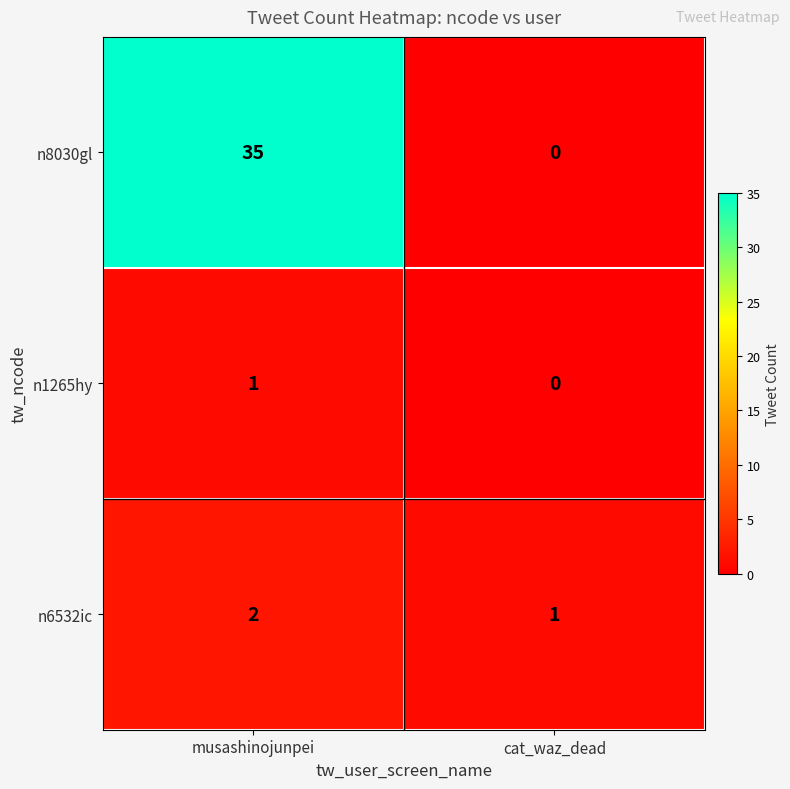

What is the total value across all series at musashinojunpei?

38